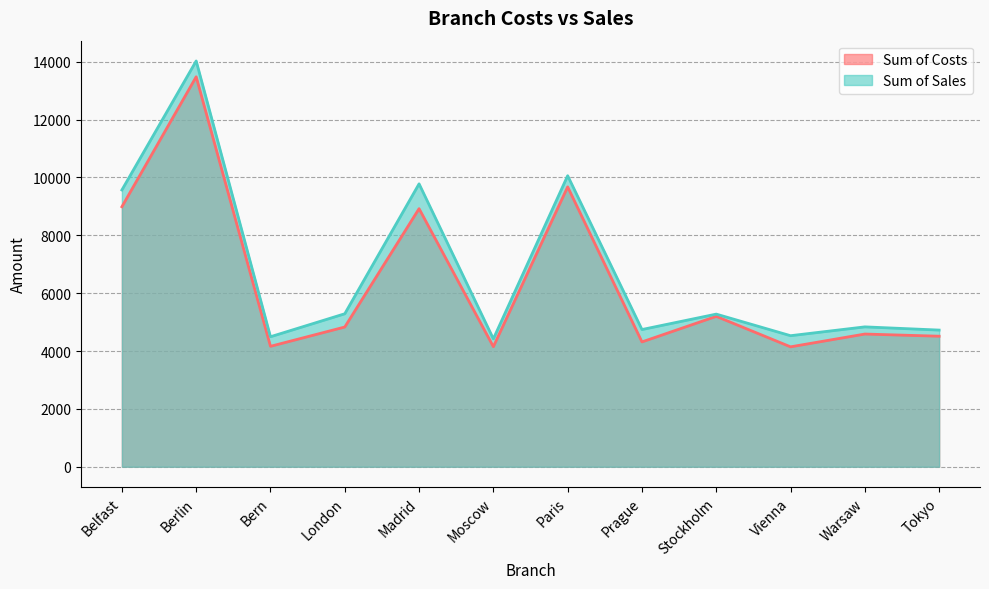

Rank the series by their maximum value, from highest to lowest.

Sum of Sales, Sum of Costs